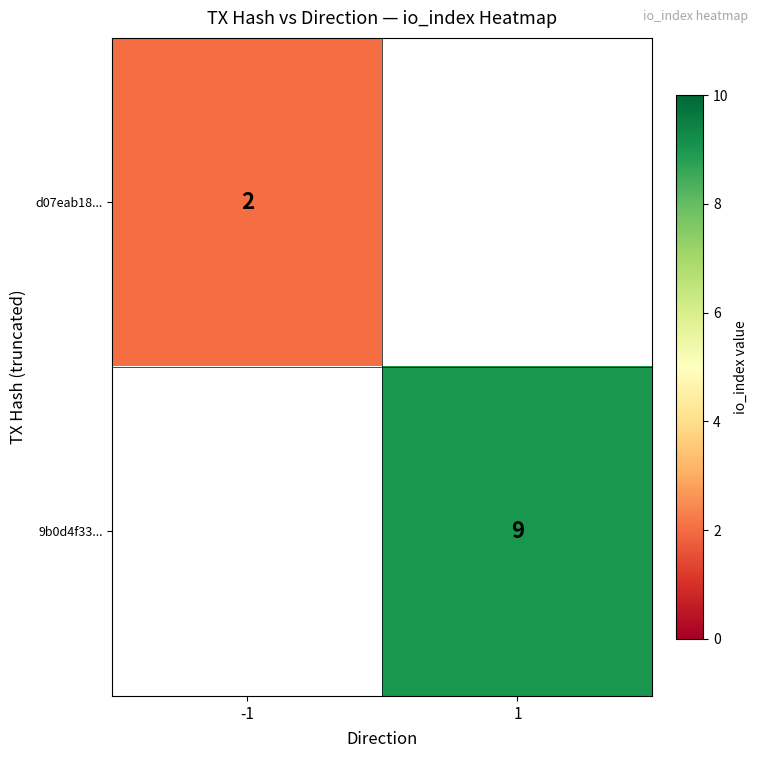

The 9b0d4f33... series shows 9 at 1. True or false?

True